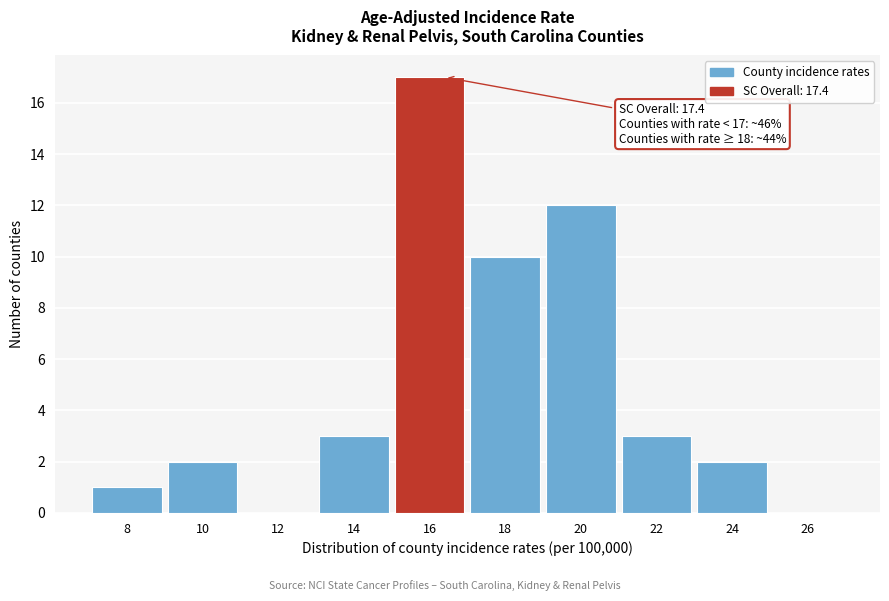

Reading left to right, list all the values displayed in this chart.

8=1	10=2	12=0	14=3	16=17	18=10	20=12	22=3	24=2	26=0